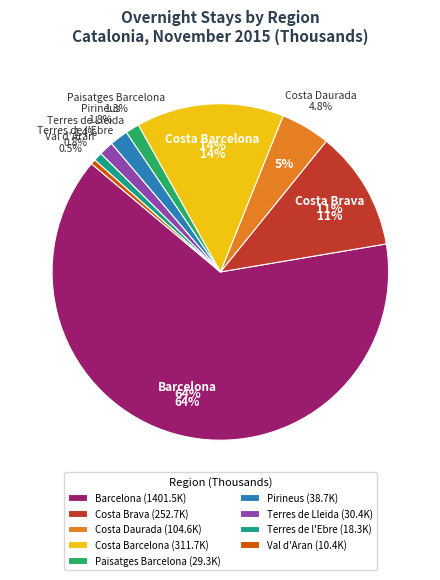

How many slices are in this pie chart?

9